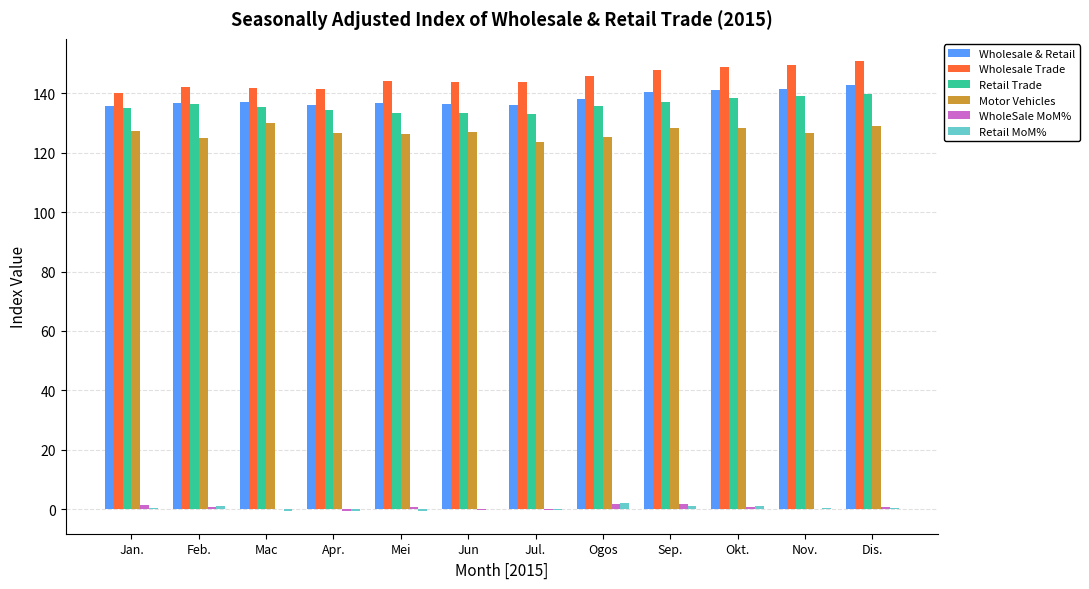

What is the highest value of the Wholesale & Retail series?

142.7